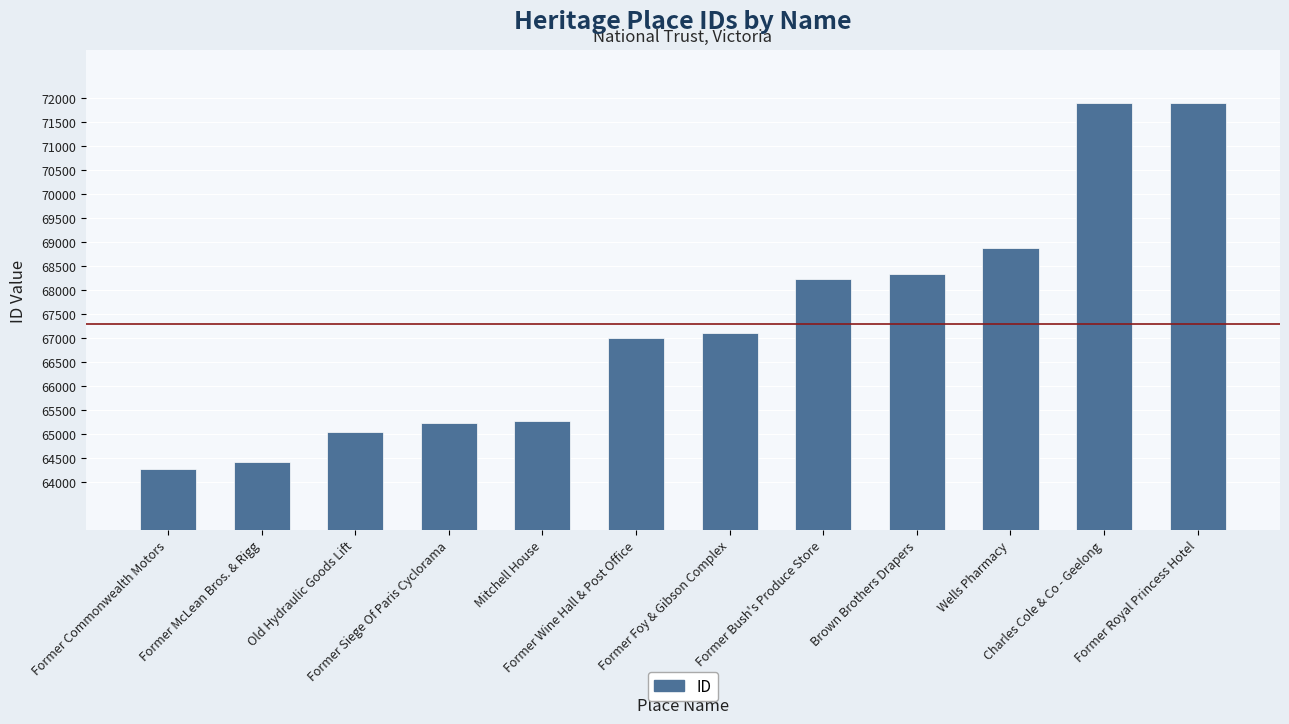

Are the bars grouped side by side (vs. stacked)?

No